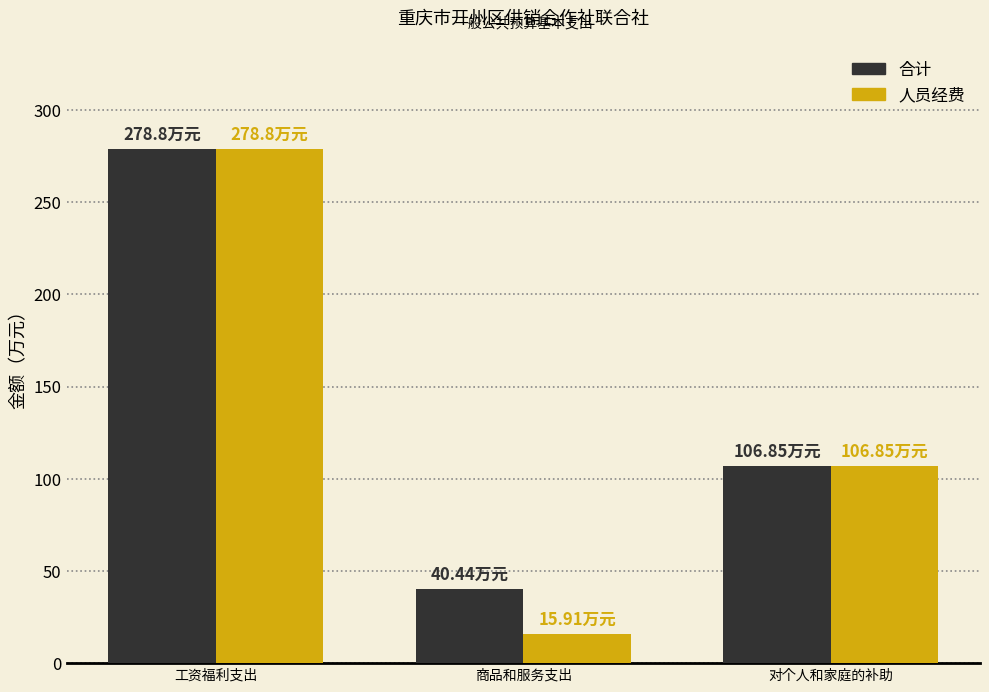

What are all the series names shown in the legend?

合计, 人员经费